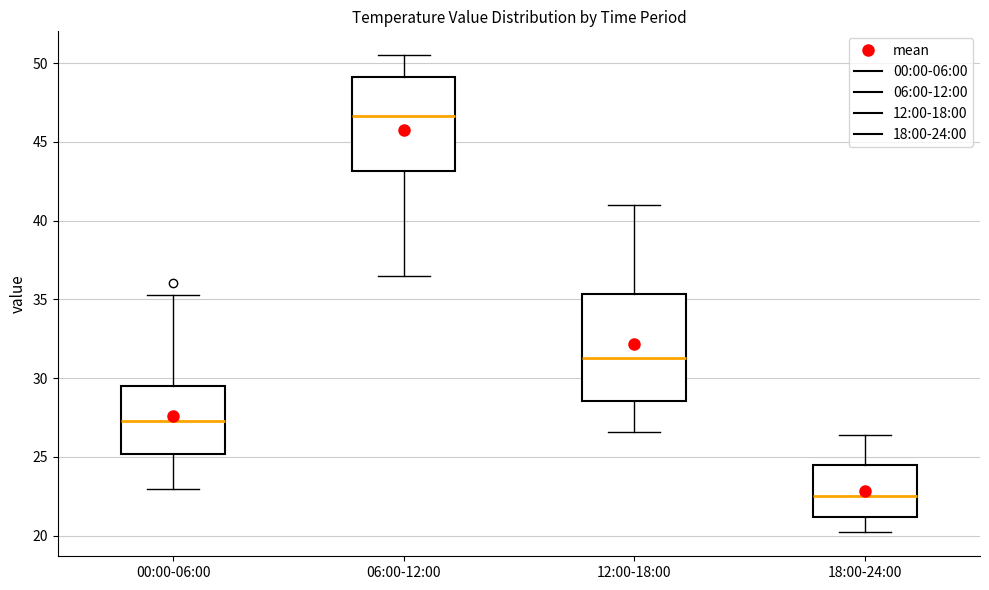

Which box is the tallest, from its lower edge to its upper edge?

12:00-18:00